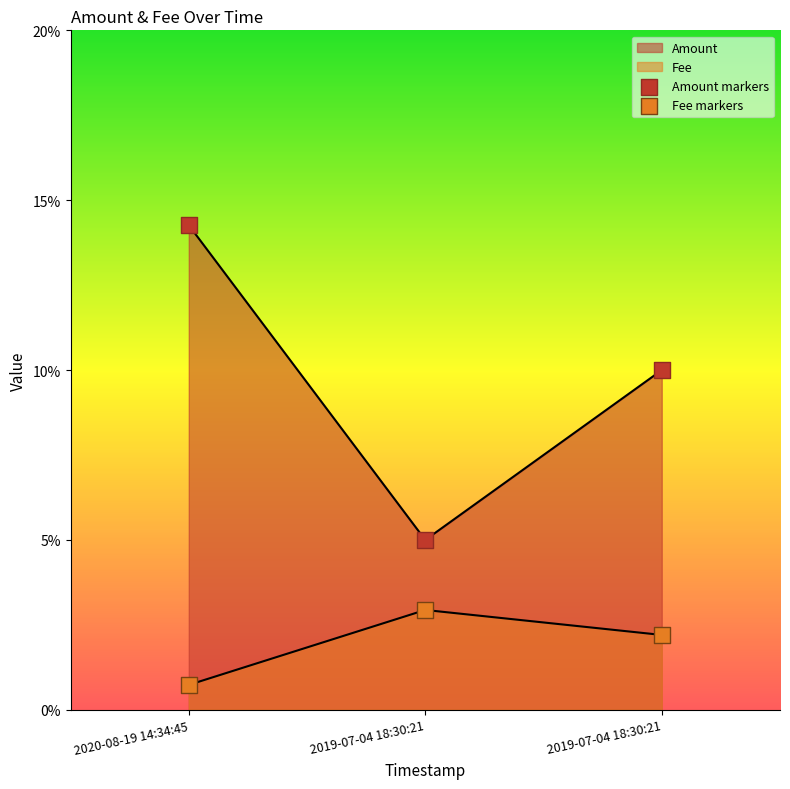

Which series contains the highest Y value?

Amount